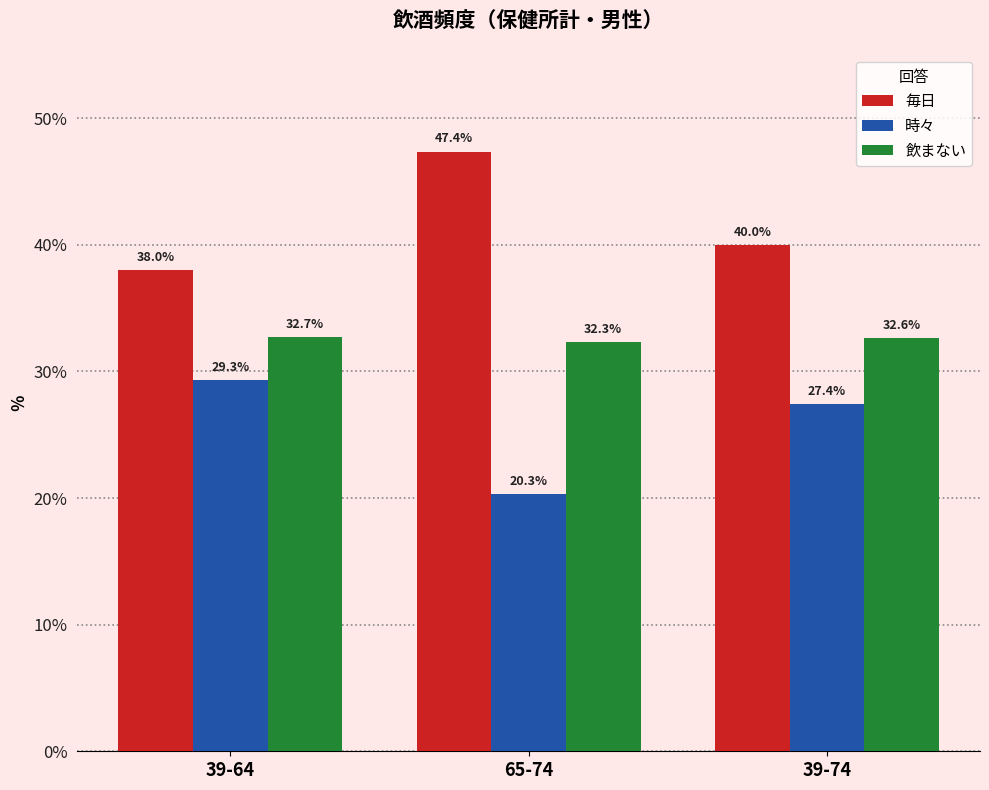

Which series changed the most between 65-74 and 39-74?

毎日